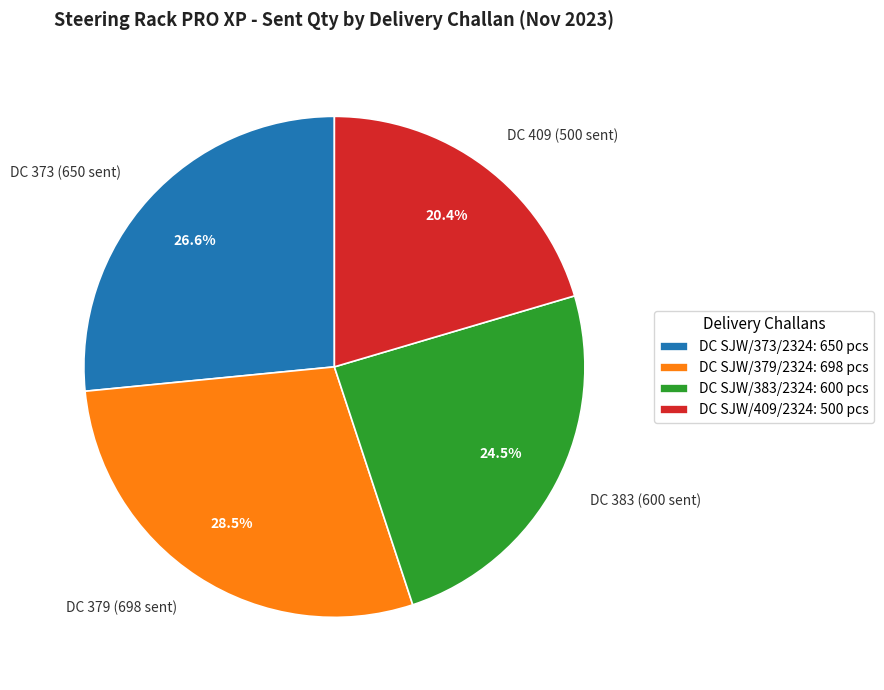

What is the smallest slice in the pie chart?

DC 409 (500 sent)